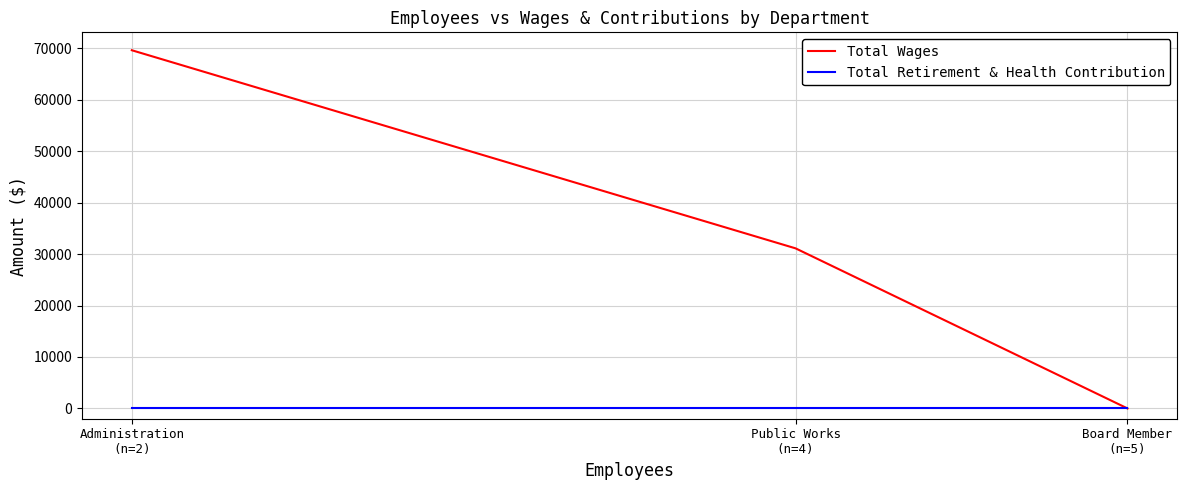

What is the difference between the Total Wages values at Administration
(n=2) and Public Works
(n=4)?

38516